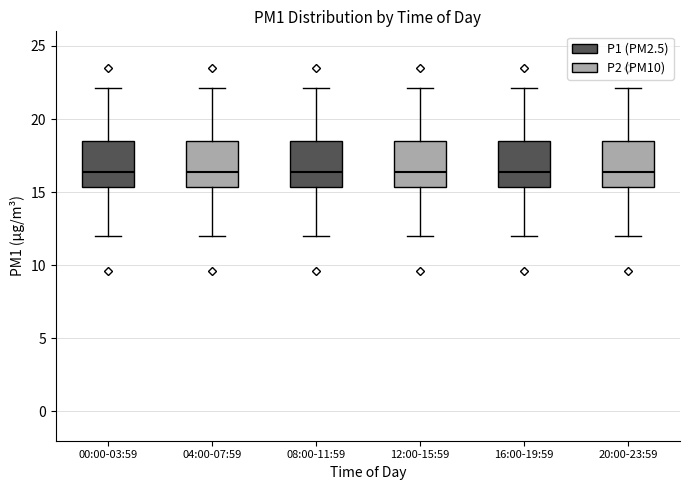

Reading left to right, transcribe this box plot: for each box, give where its median line is, the range the box spans, and where its two whiskers end, as read against the y-axis. The values are not printed on the chart, so give them approximately, as read against the axis.

00:00-03:59: median 16.5, box 15.5 to 18.5, whiskers 12.0 to 22.0
04:00-07:59: median 16.5, box 15.5 to 18.5, whiskers 12.0 to 22.0
08:00-11:59: median 16.5, box 15.5 to 18.5, whiskers 12.0 to 22.0
12:00-15:59: median 16.5, box 15.5 to 18.5, whiskers 12.0 to 22.0
16:00-19:59: median 16.5, box 15.5 to 18.5, whiskers 12.0 to 22.0
20:00-23:59: median 16.5, box 15.5 to 18.5, whiskers 12.0 to 22.0